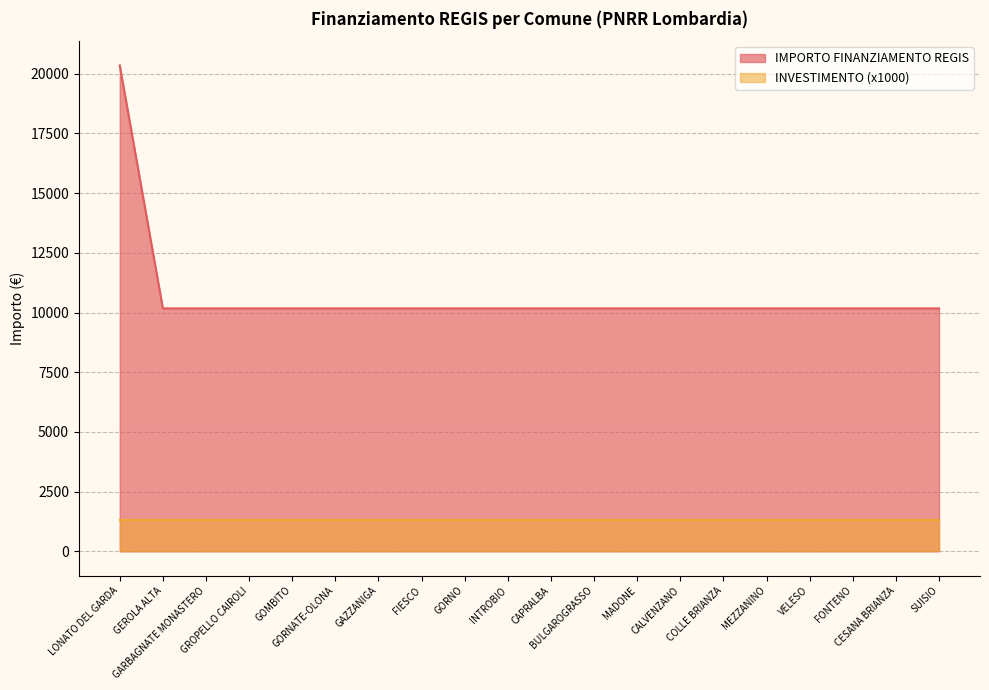

Reading left to right, extract all data points from this chart.

20344	10172	10172	10172	10172	10172	10172	10172	10172	10172	10172	10172	10172	10172	10172	10172	10172	10172	10172	10172